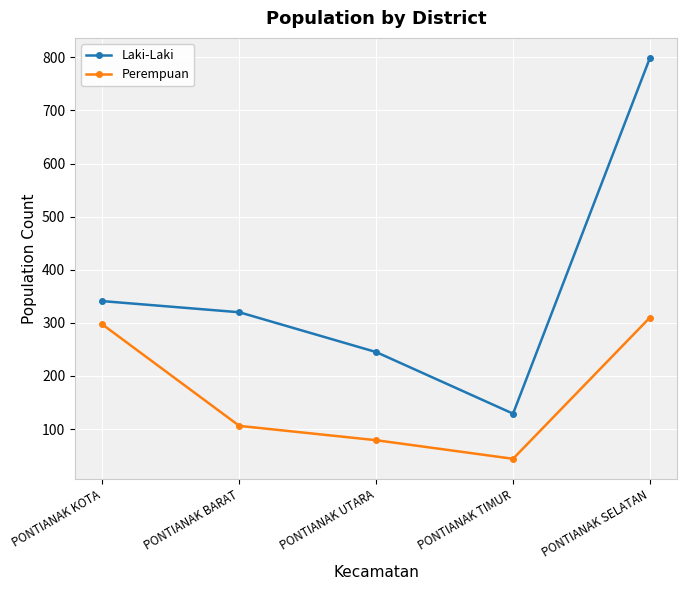

What is the total value across all series at PONTIANAK BARAT?

426